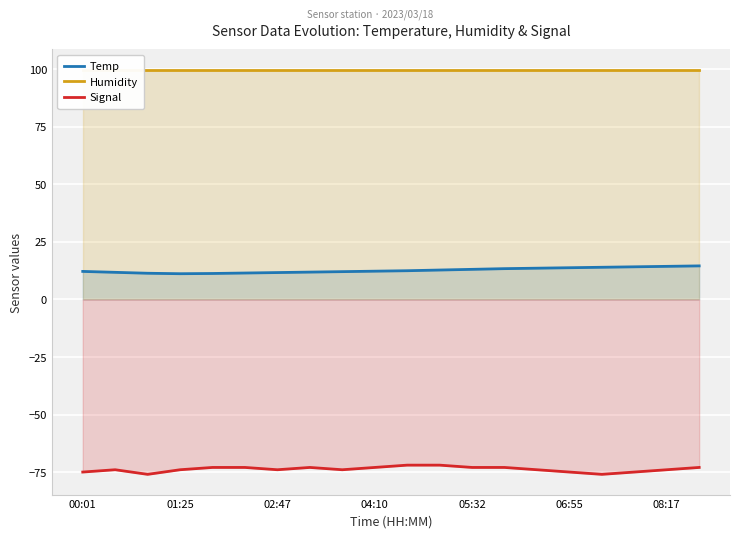

Which label corresponds to the largest value in the chart?

00:01